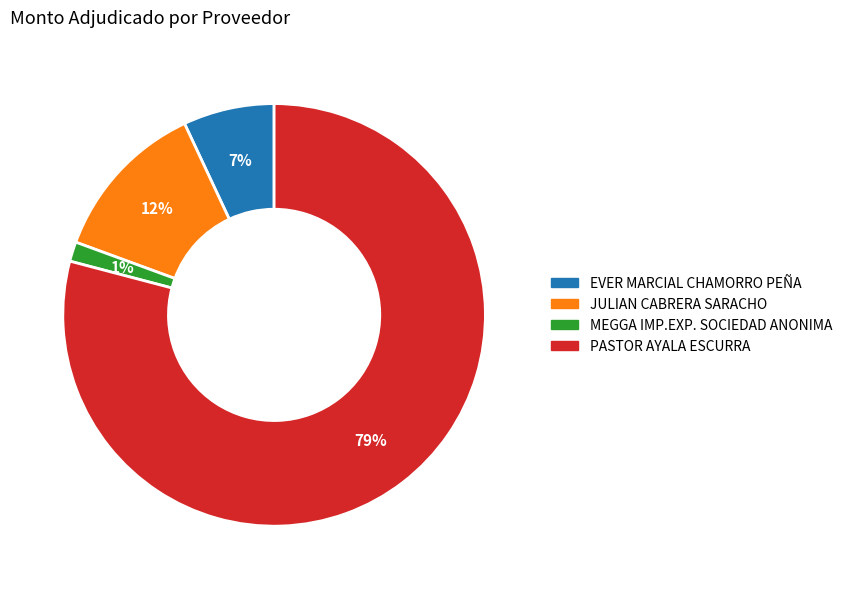

How many slices are in this pie chart?

4